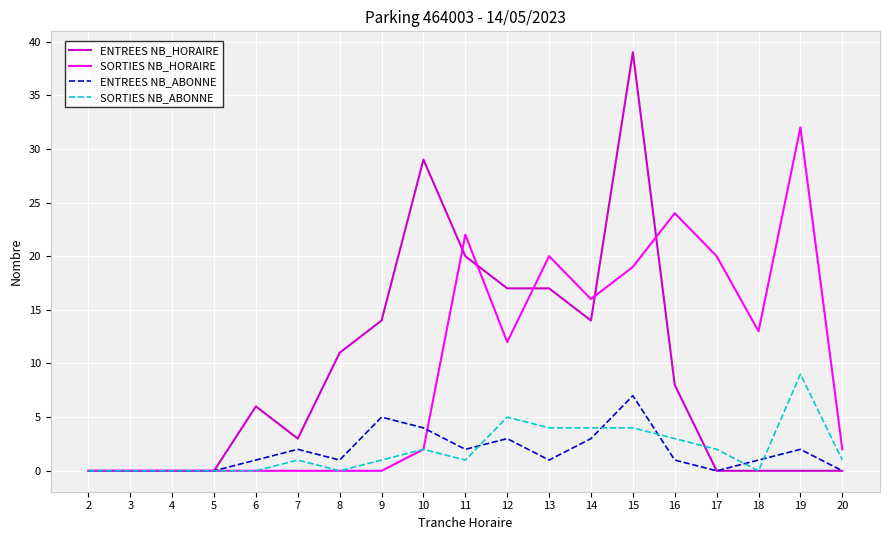

How many lines are shown in the chart?

4